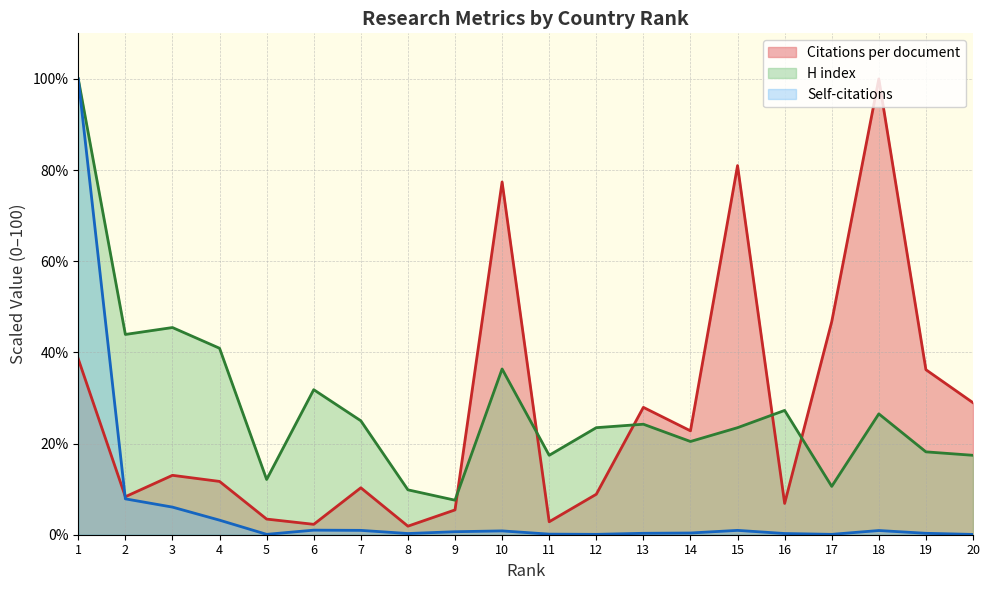

Is it true that H index equals 23.5 at 15?

True